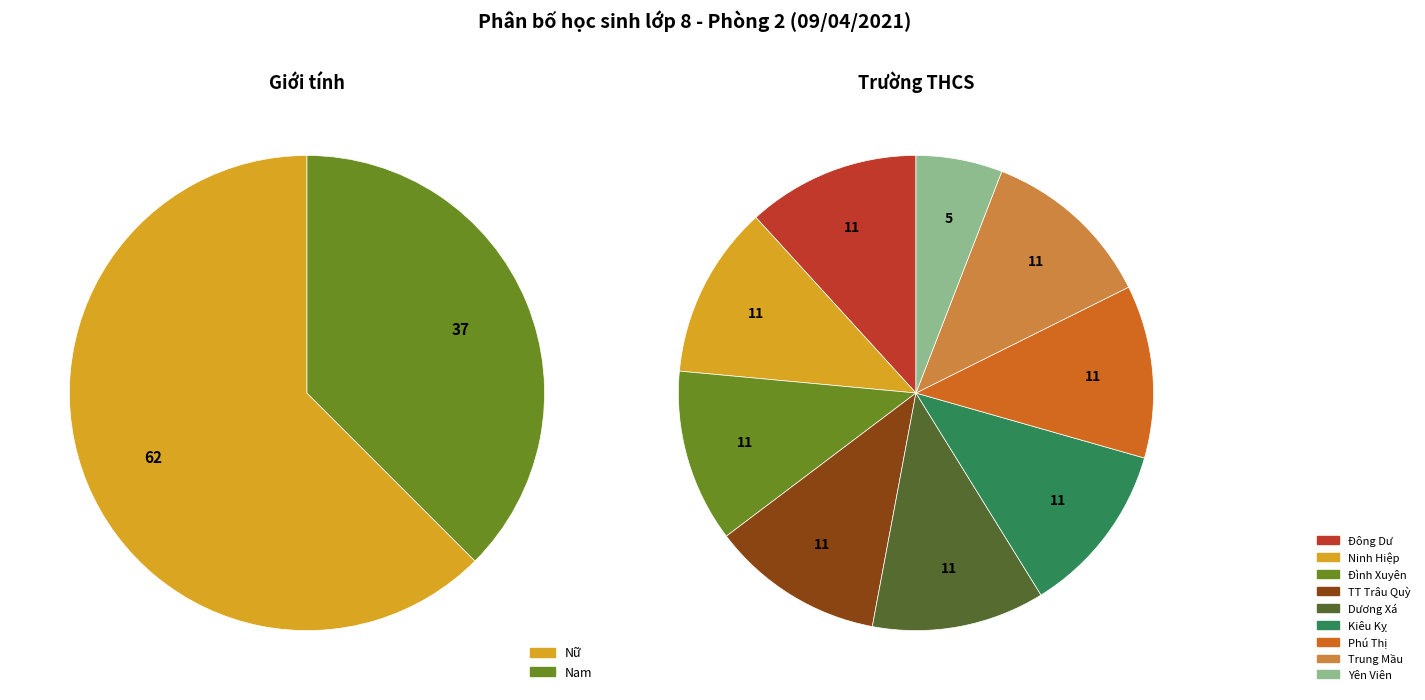

Does Nữ account for over 50% of the chart?

Yes